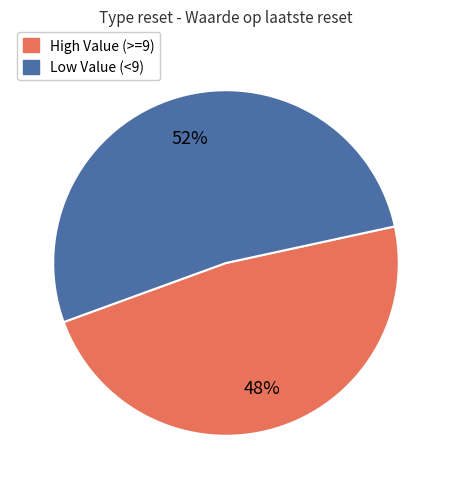

Is there a majority slice in this chart?

Yes